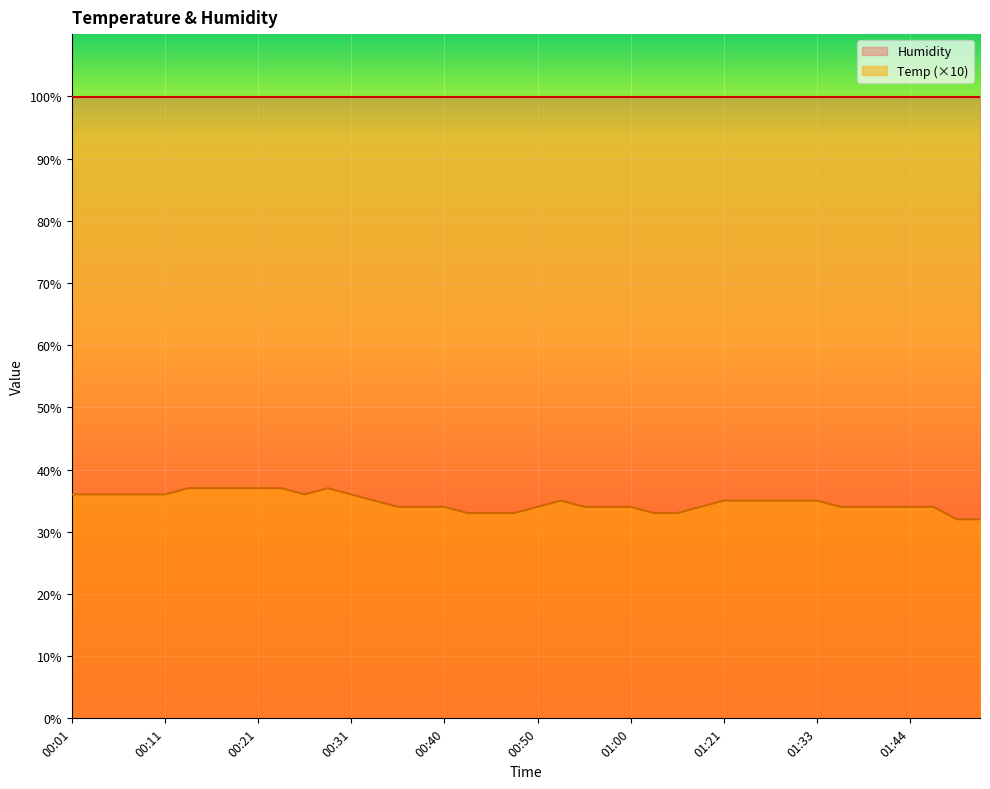

Where is the first local maximum?

00:28